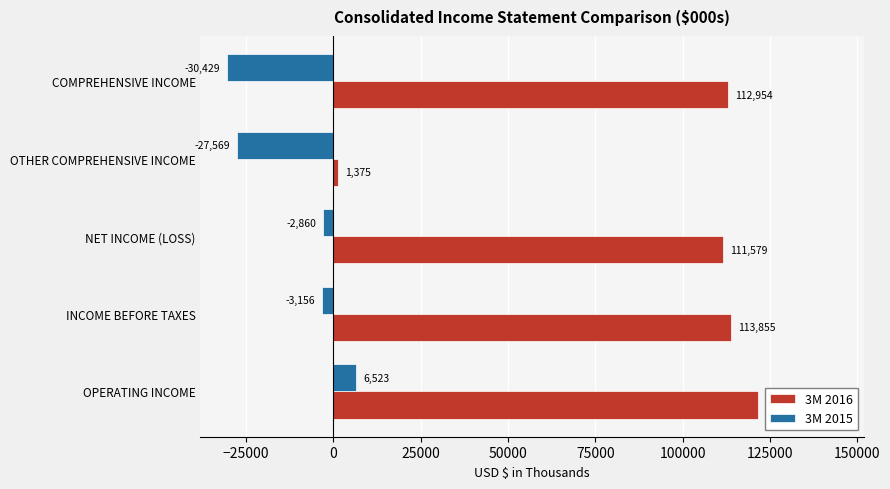

True or false: 3M 2015 has a value of -3156 at INCOME BEFORE TAXES.

True